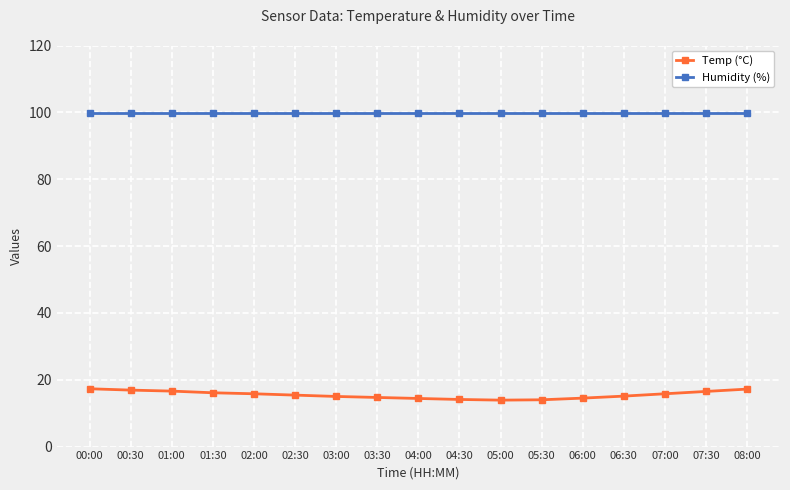

True or false: Temp (°C) and Humidity (%) cross at least once.

False